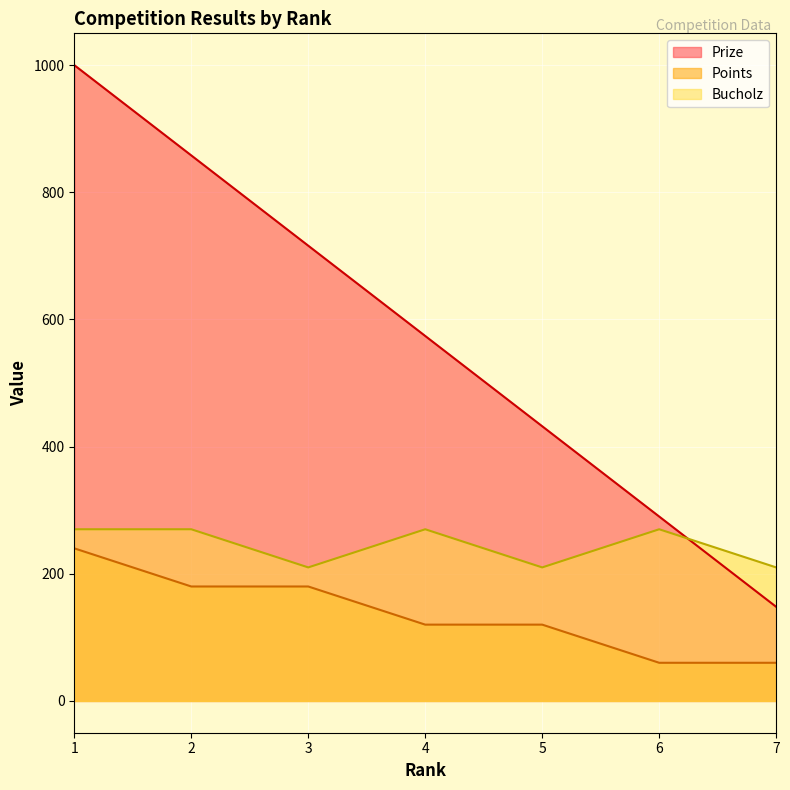

In Bucholz, how many points are lower than both neighbors (excluding endpoints)?

2